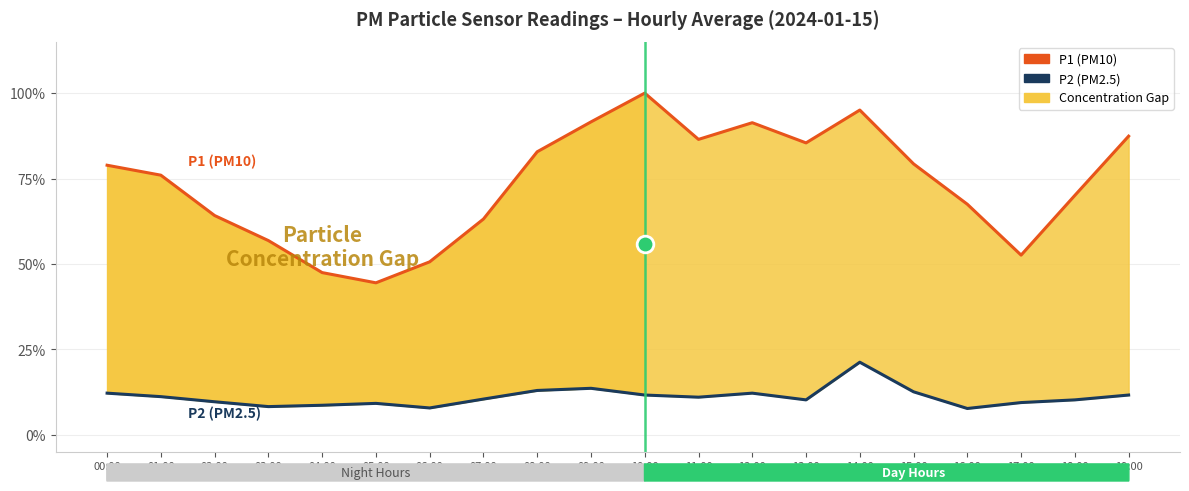

What is the value of the P2 (PM2.5) point at the 10th from the left?

0.1